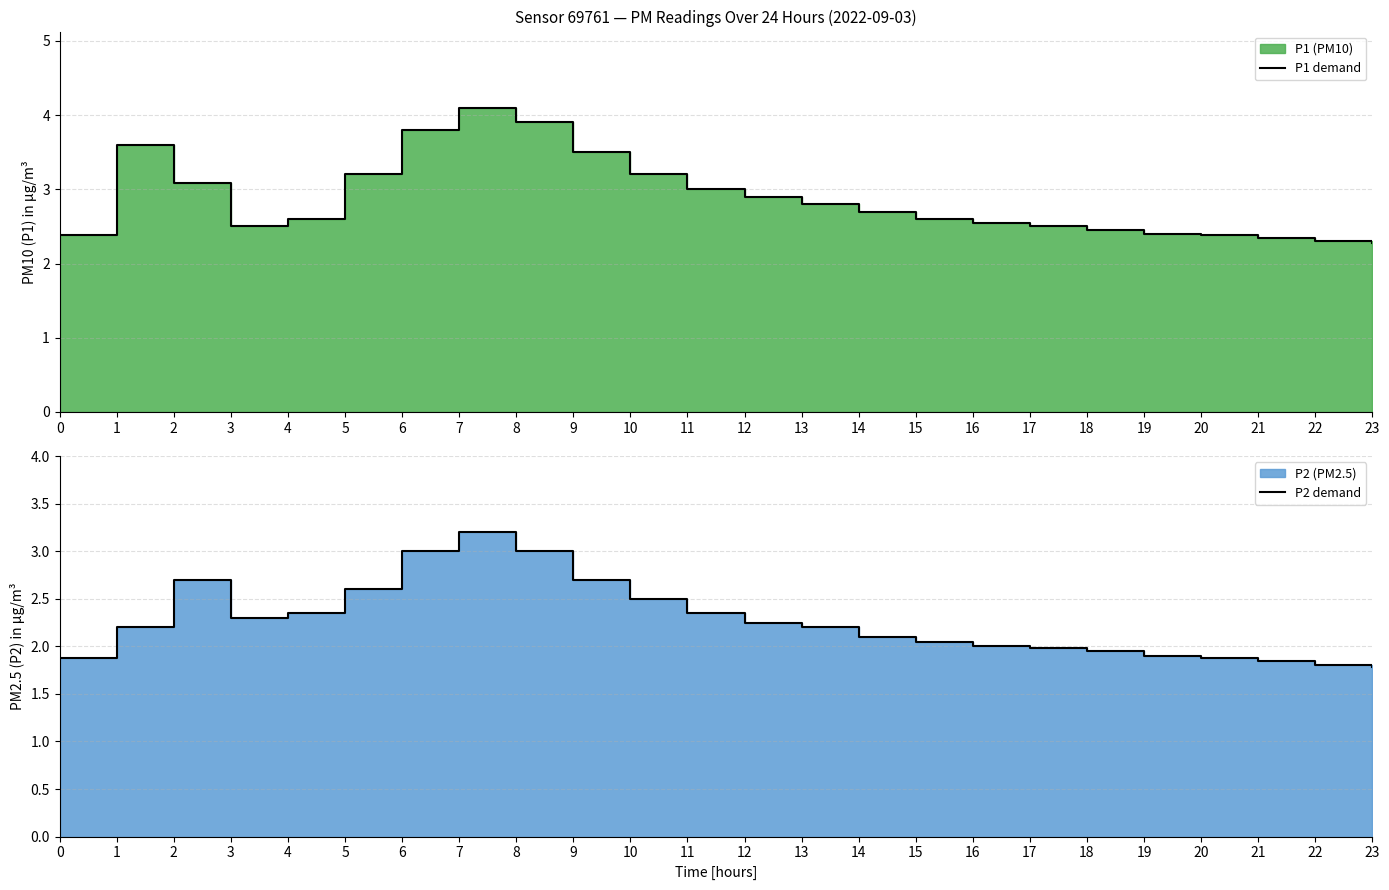

At which category is the sum across all series the highest?

7